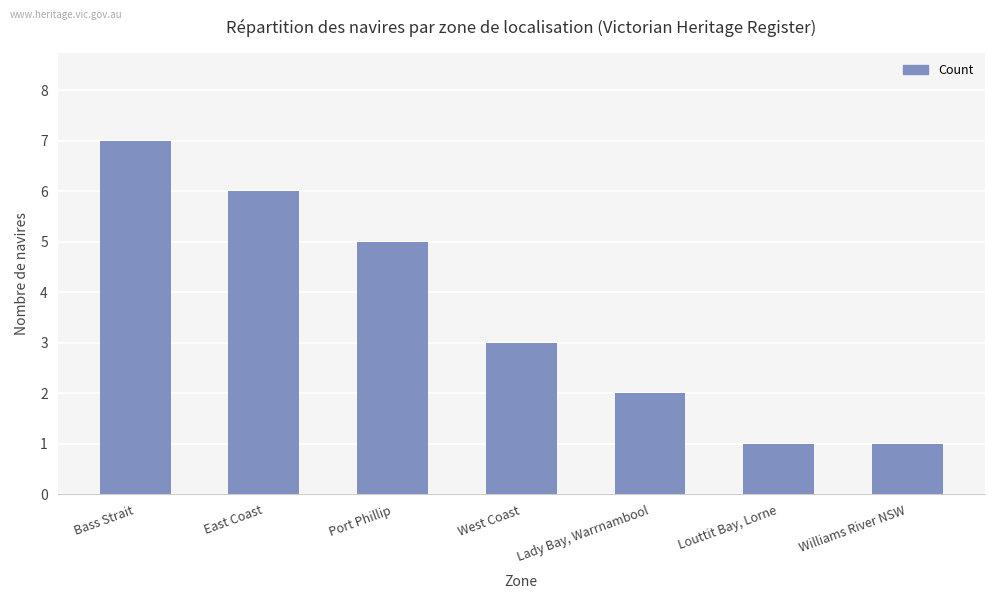

How many values are between 1 and 6?

6